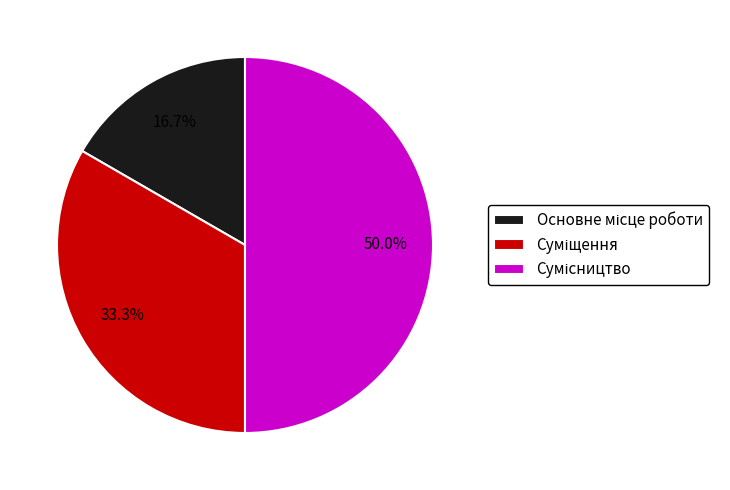

How many segments does this pie chart have?

3